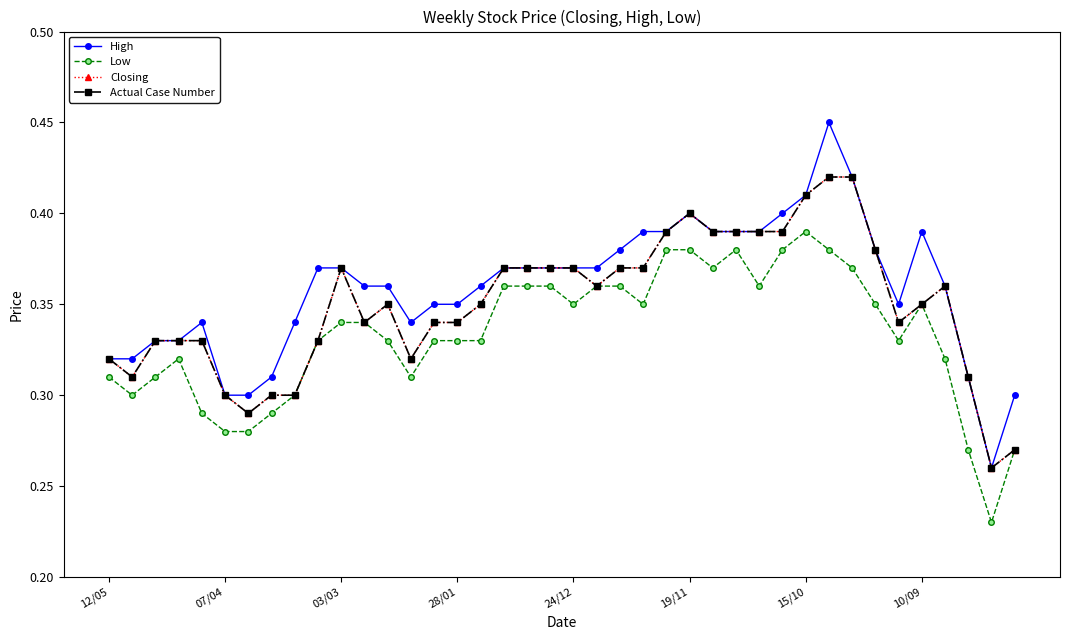

What are all the series names shown in the legend?

High, Low, Closing, Actual Case Number